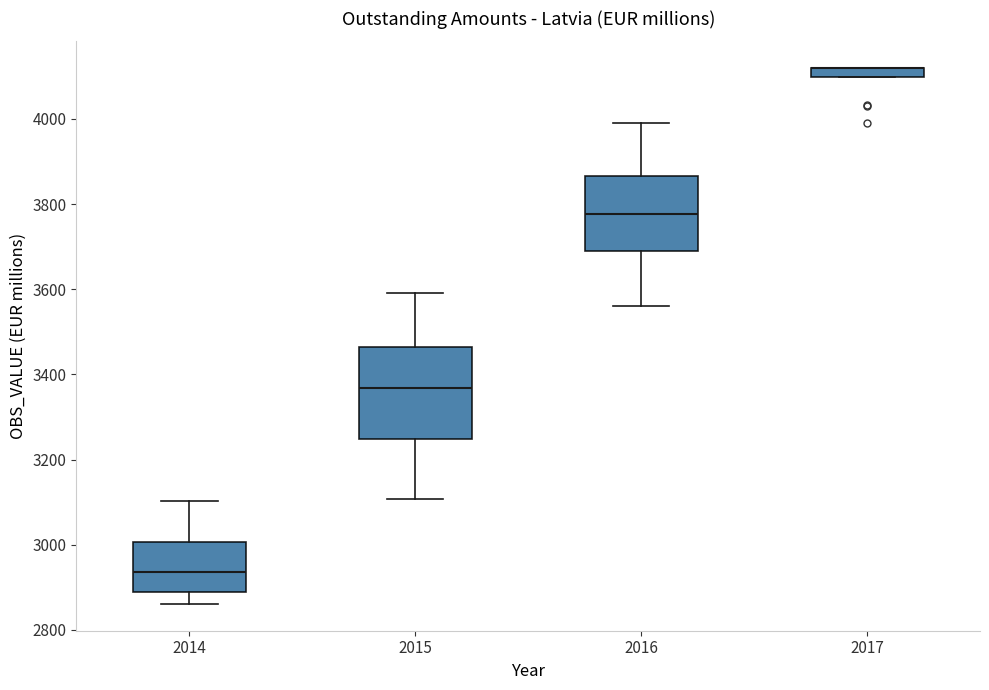

Where is the lower edge of the box at x = 2014 on the y-axis? The values are not printed on the chart, so give them approximately, as read against the axis.

2880